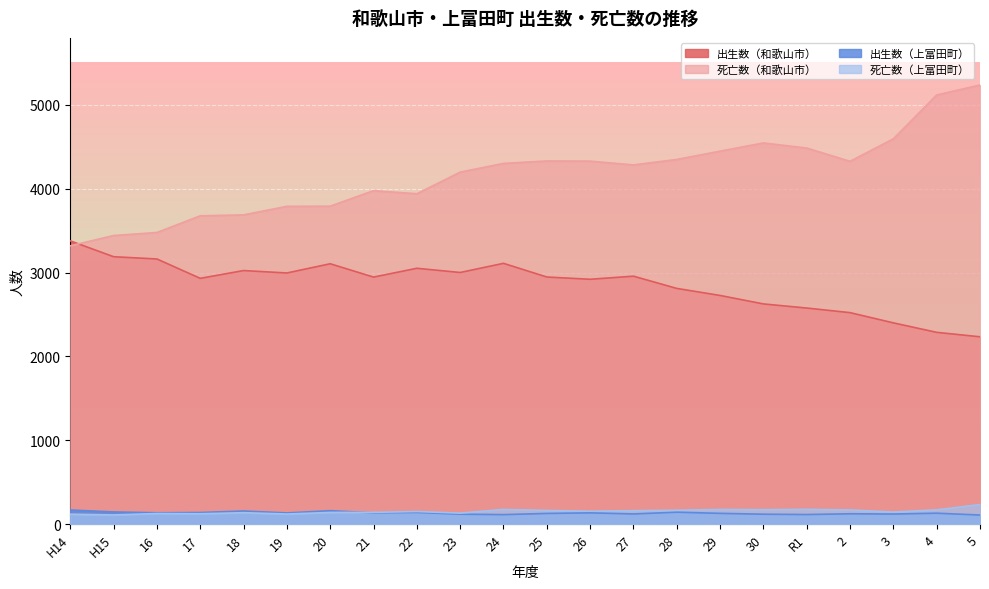

At how many categories does at least one series exceed 4915?

2